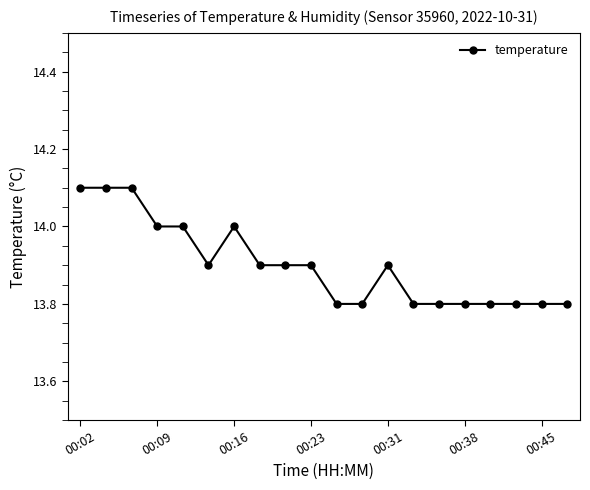

What is the value of the 10th point from the left?

13.9